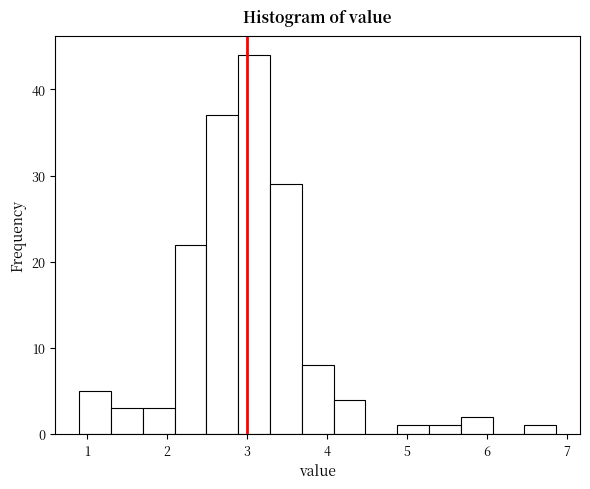

Read against the x-axis, roughly where is the centre of the tallest bar?

3.1